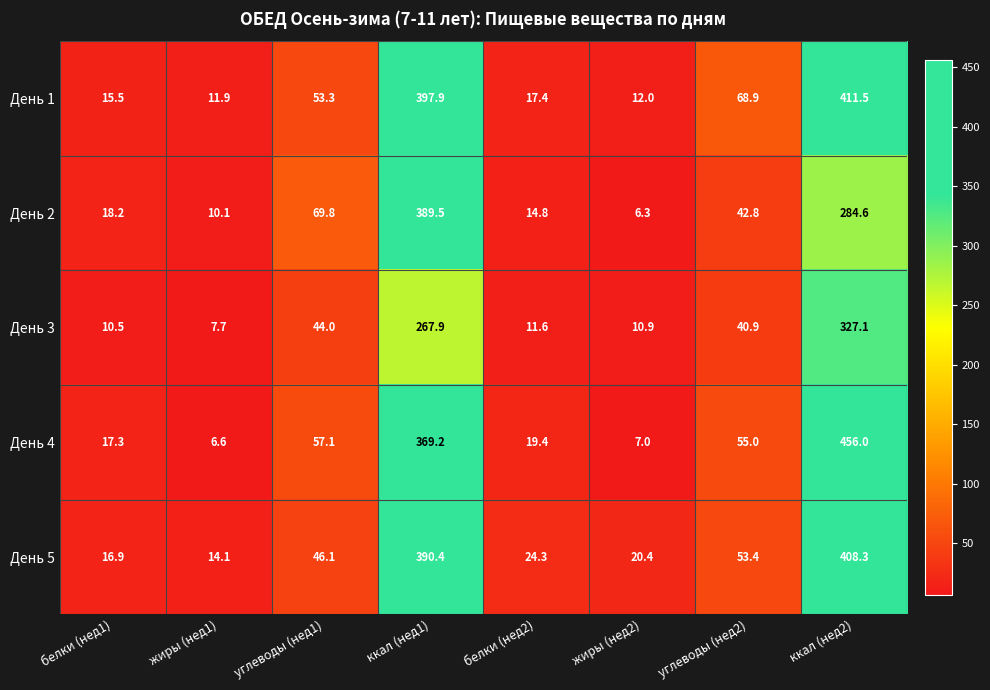

Count the number of data series in this chart.

5